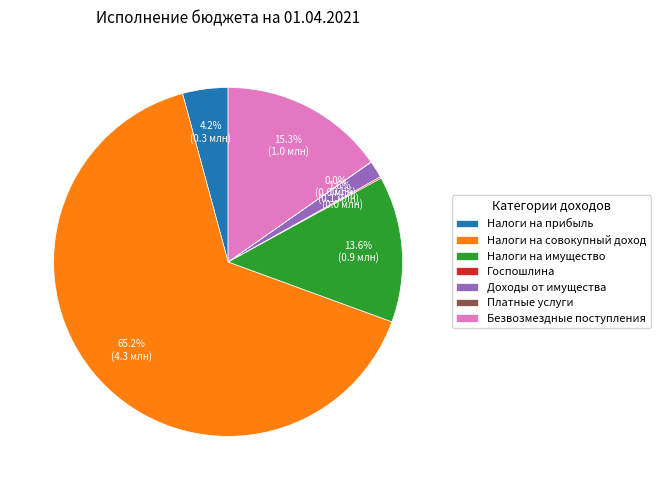

Which slice is the largest?

Налоги на совокупный доход